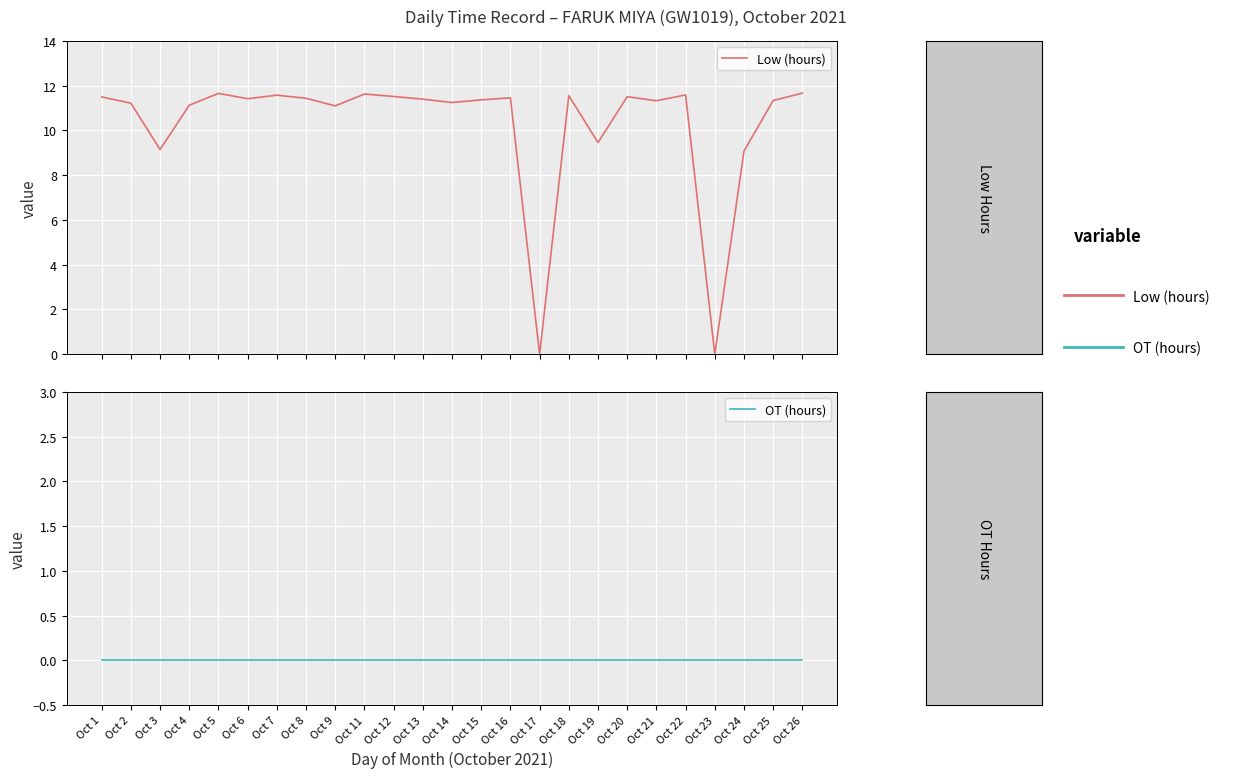

Where is OT (hours) nearest to the value 0?

Oct 1